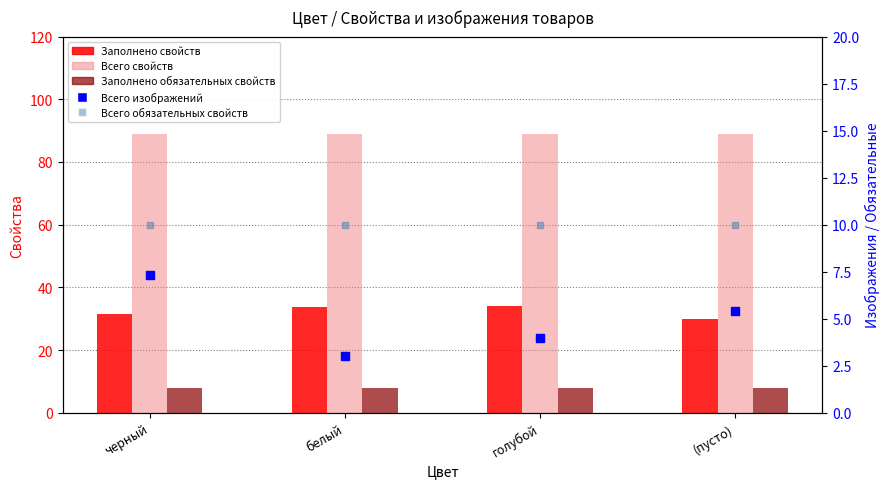

What are all the series names shown in the legend?

Заполнено свойств, Всего свойств, Заполнено обязательных свойств, Всего изображений, Всего обязательных свойств